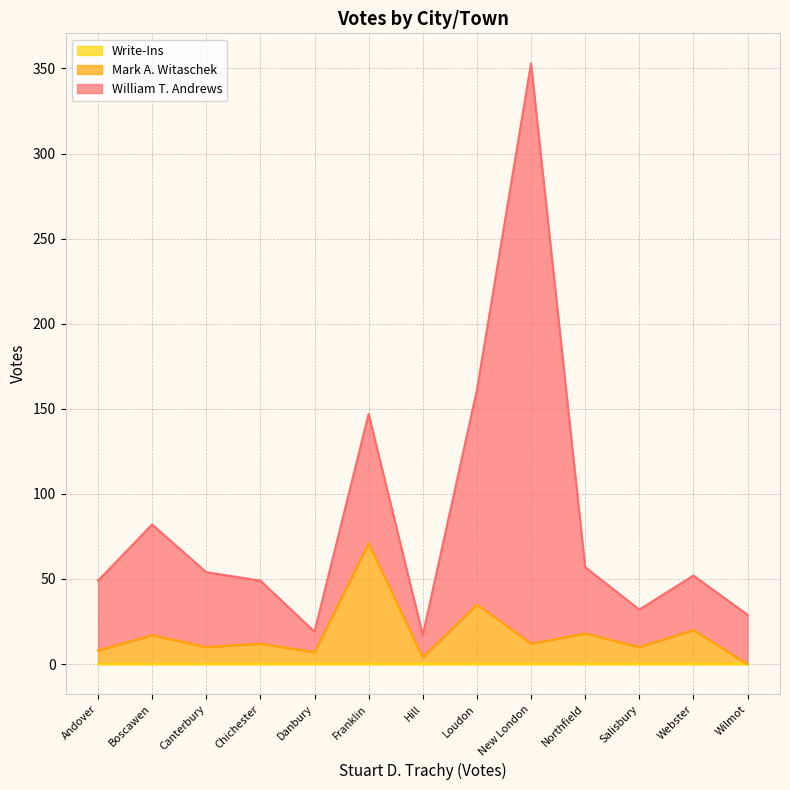

What is the total value across all series at Canterbury?

54